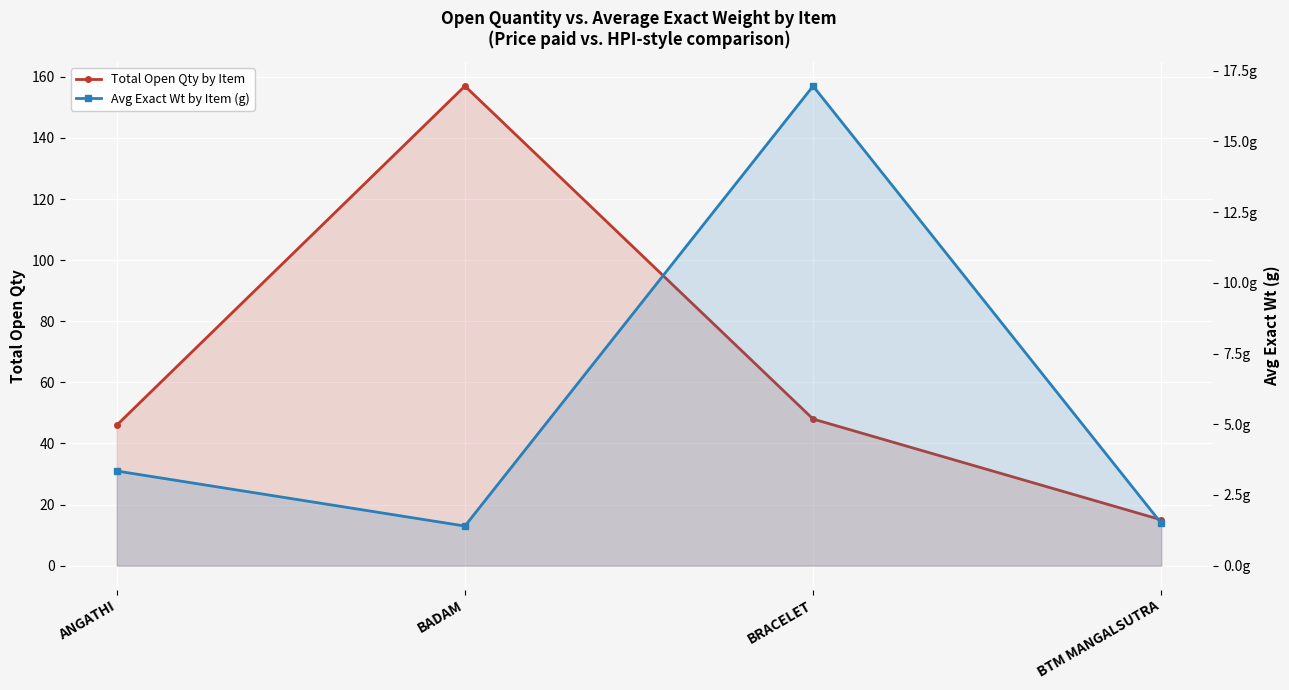

What is the sum of the Avg Exact Wt by Item (g) values at BTM MANGALSUTRA and ANGATHI?

4.8